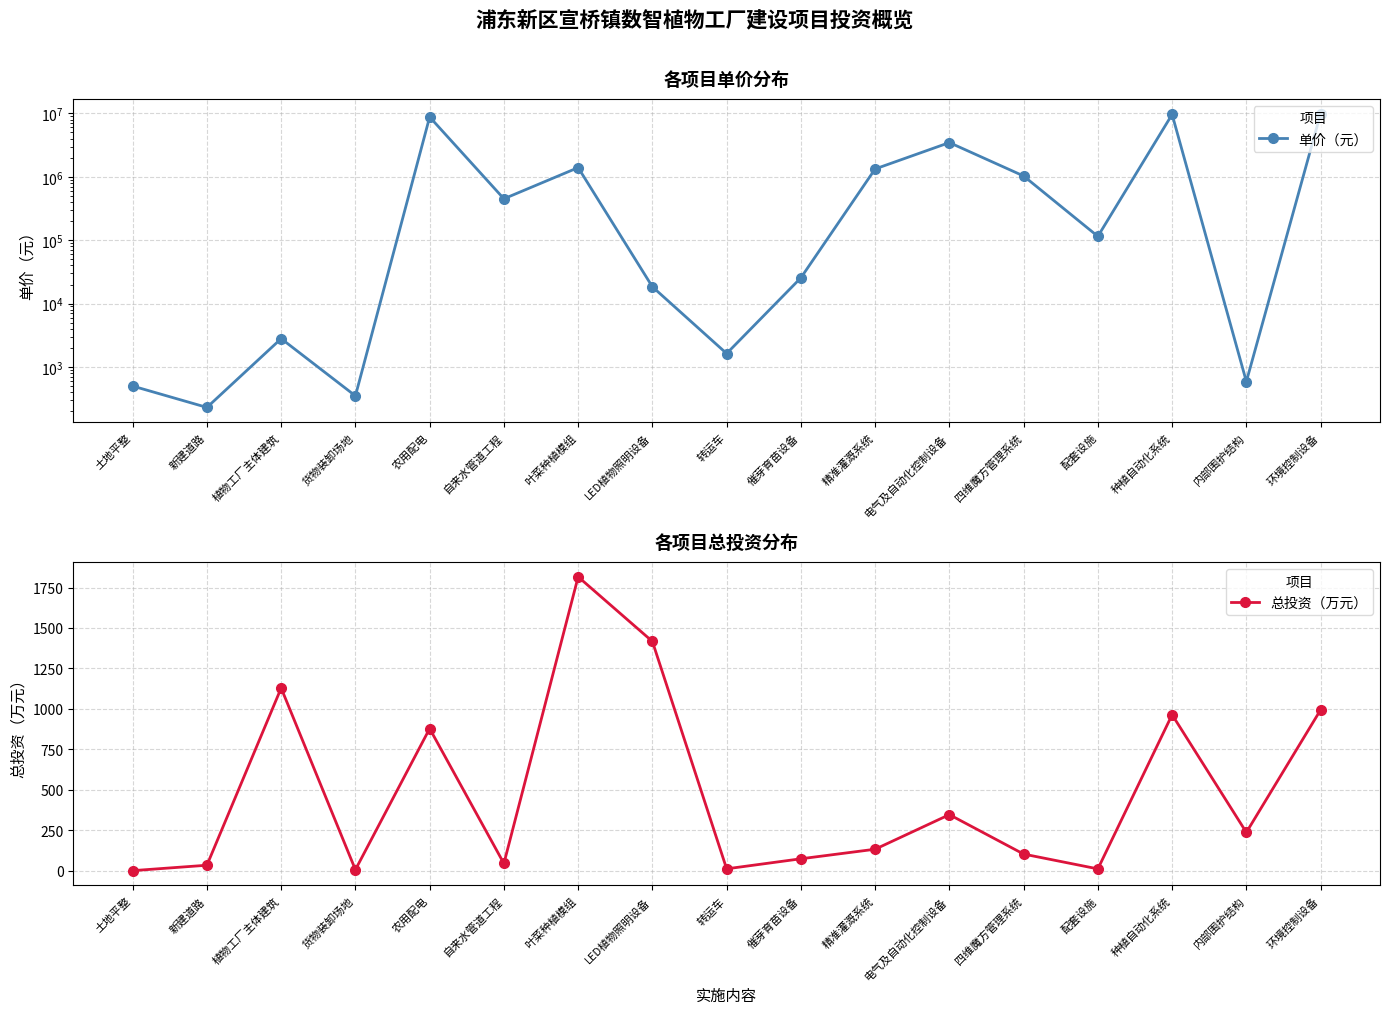

What is the minimum value shown in the chart?

0.6